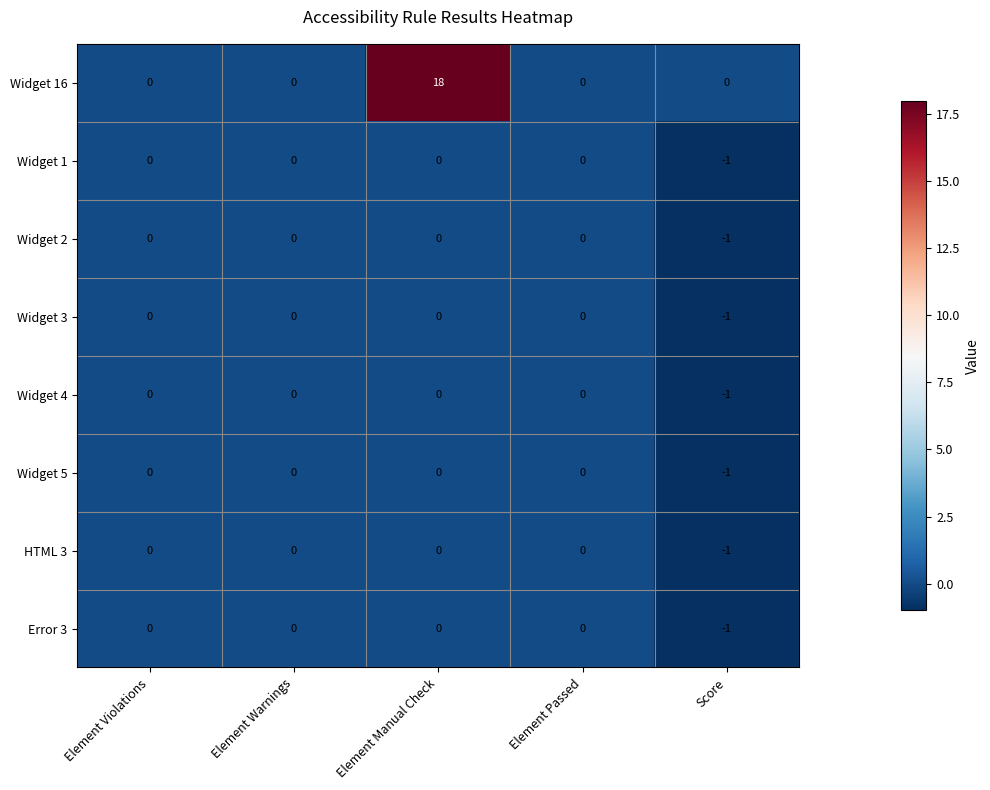

Is it true that Error 3 equals 0 at Element Manual Check?

True